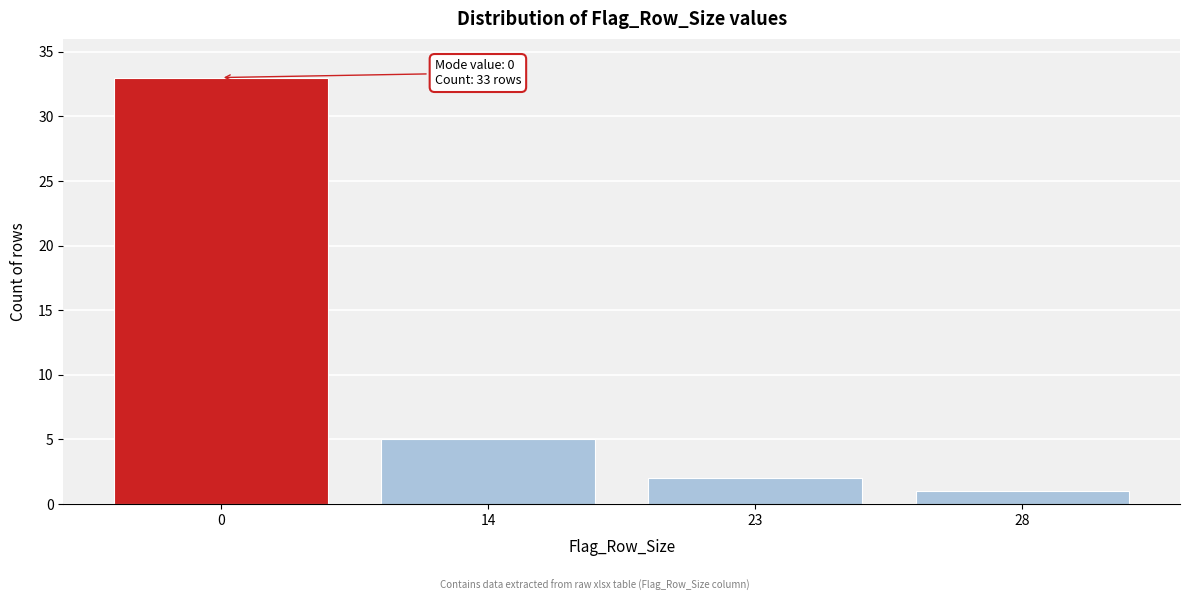

Reading left to right, what are all the values shown in this chart?

0=33	14=5	23=2	28=1